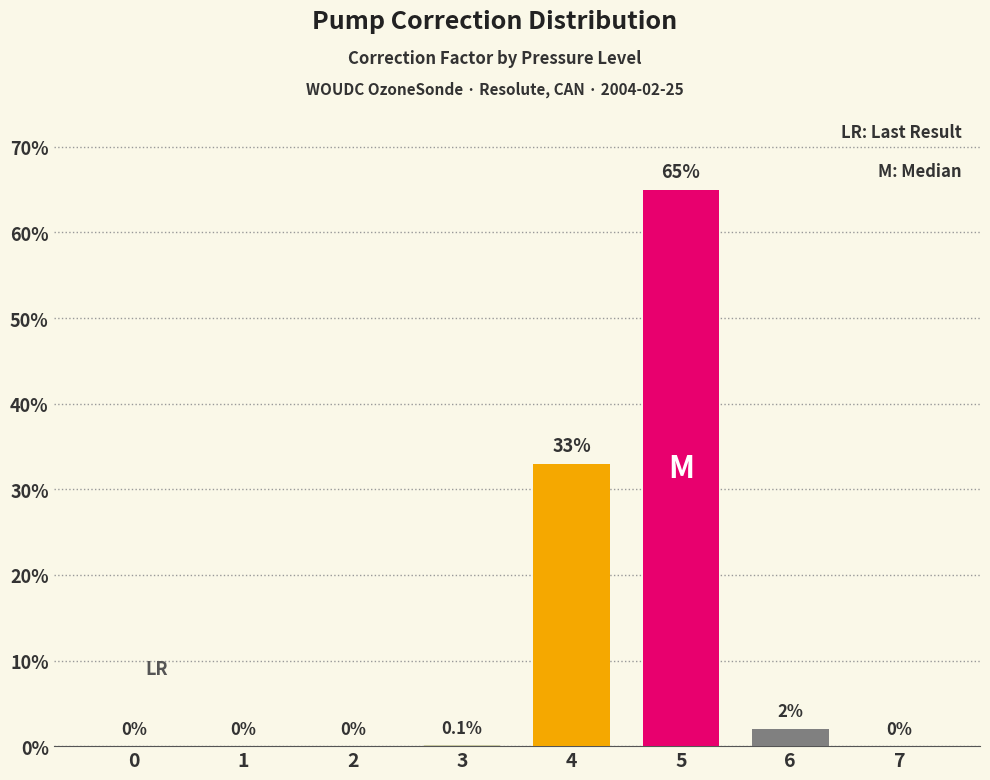

What value does the data have at 5?

65.0